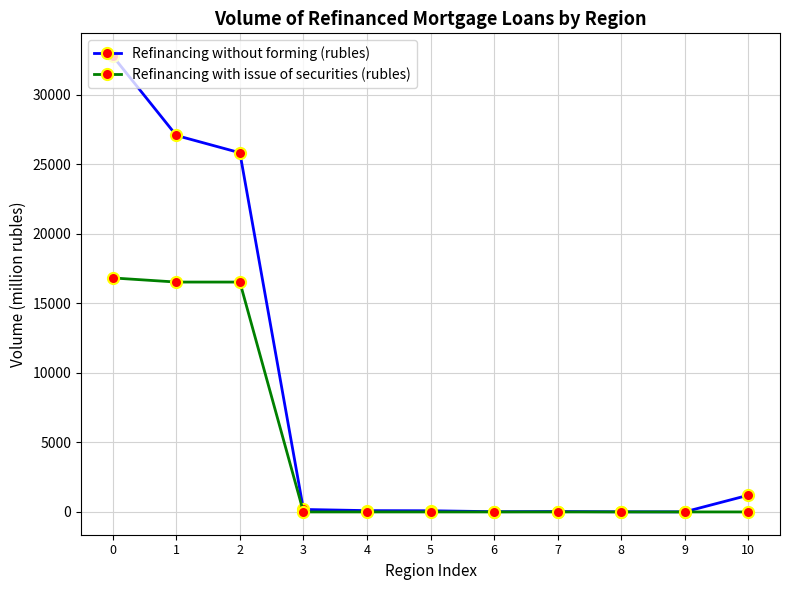

What are all the series names shown in the legend?

Refinancing without forming (rubles), Refinancing with issue of securities (rubles)